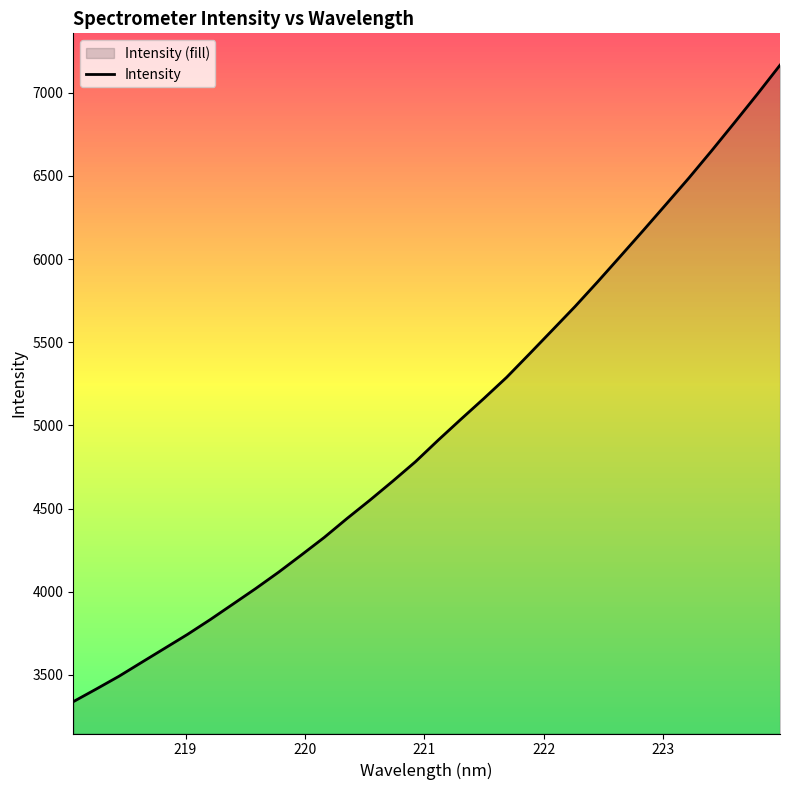

How many data points are above 4911?

16